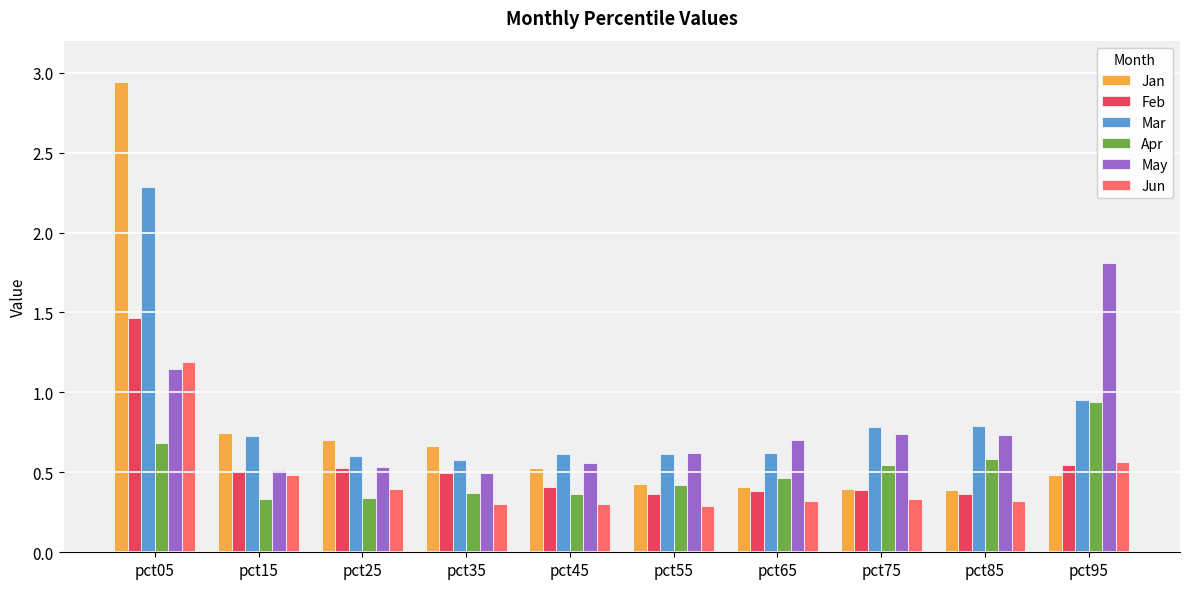

Which series has the largest range (max minus min)?

Jan